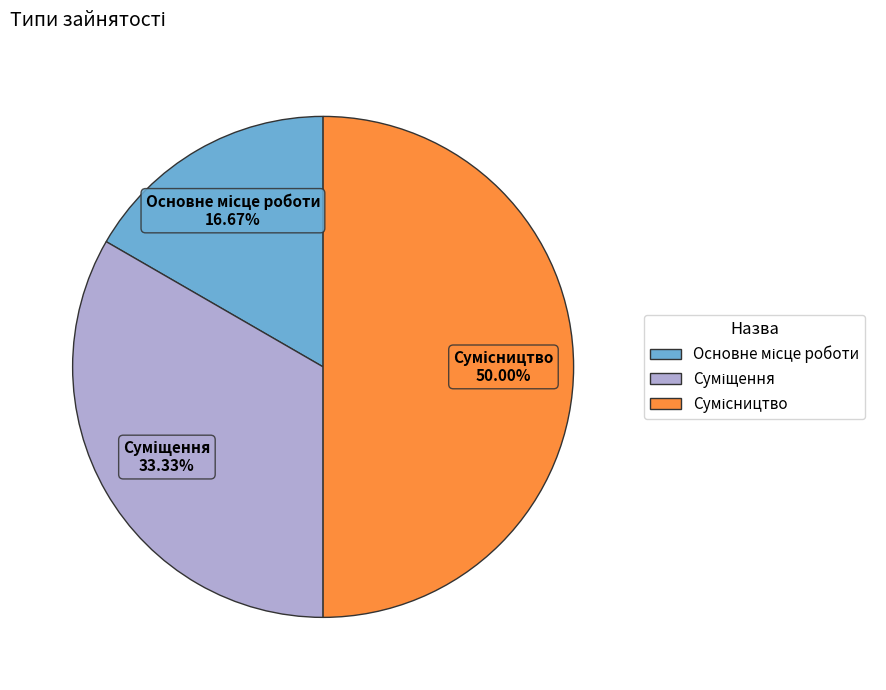

How many slices are in this pie chart?

3